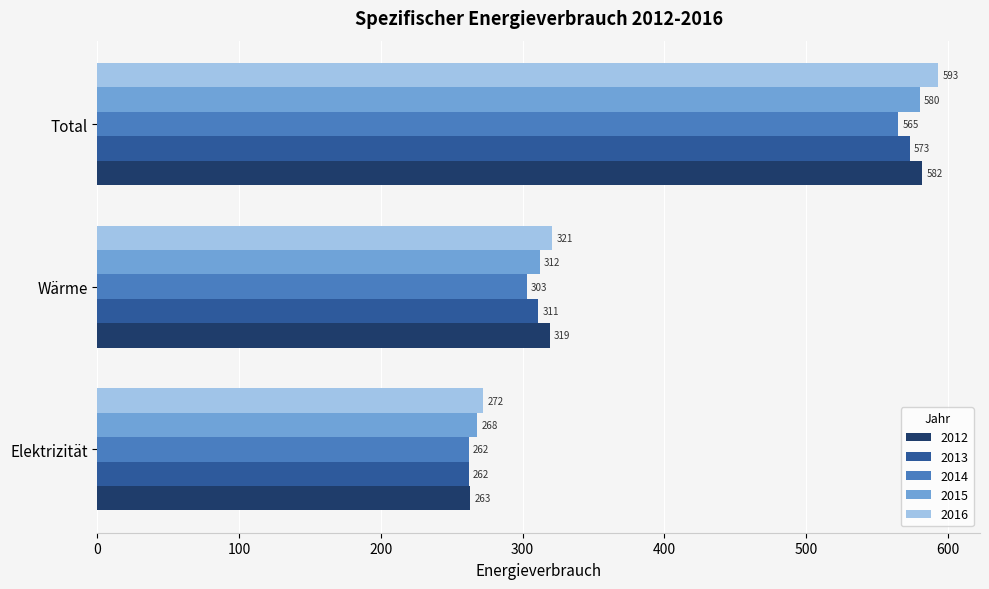

List the series in order of their peak value, highest first.

2016, 2012, 2015, 2013, 2014